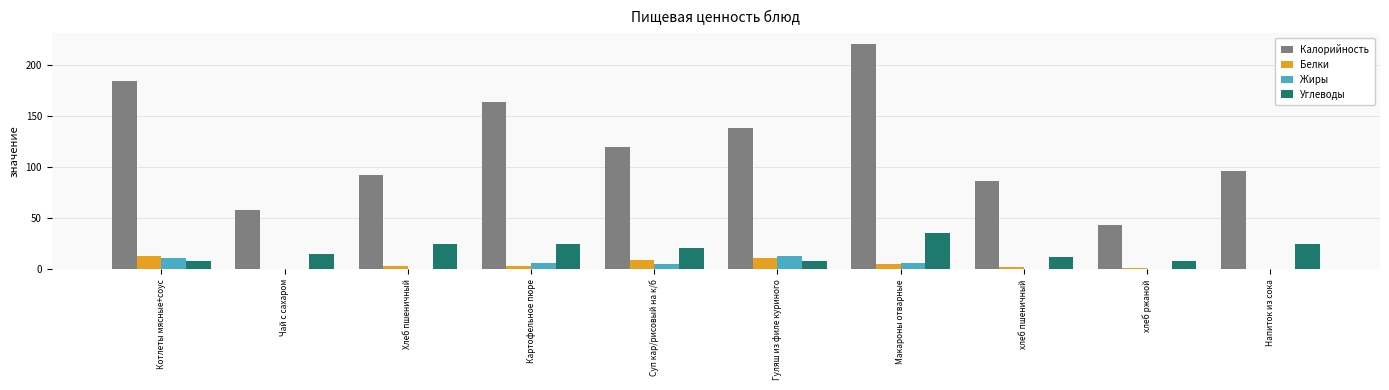

What are all the series names shown in the legend?

Калорийность, Белки, Жиры, Углеводы